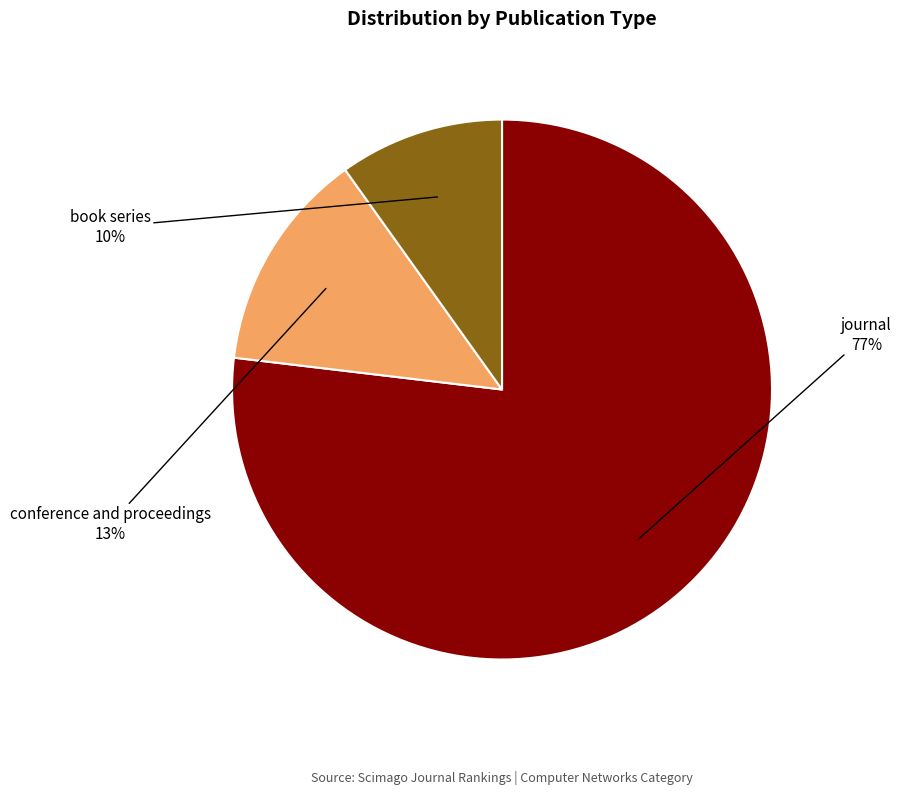

Rank the categories by value from lowest to highest.

book series, conference and proceedings, journal